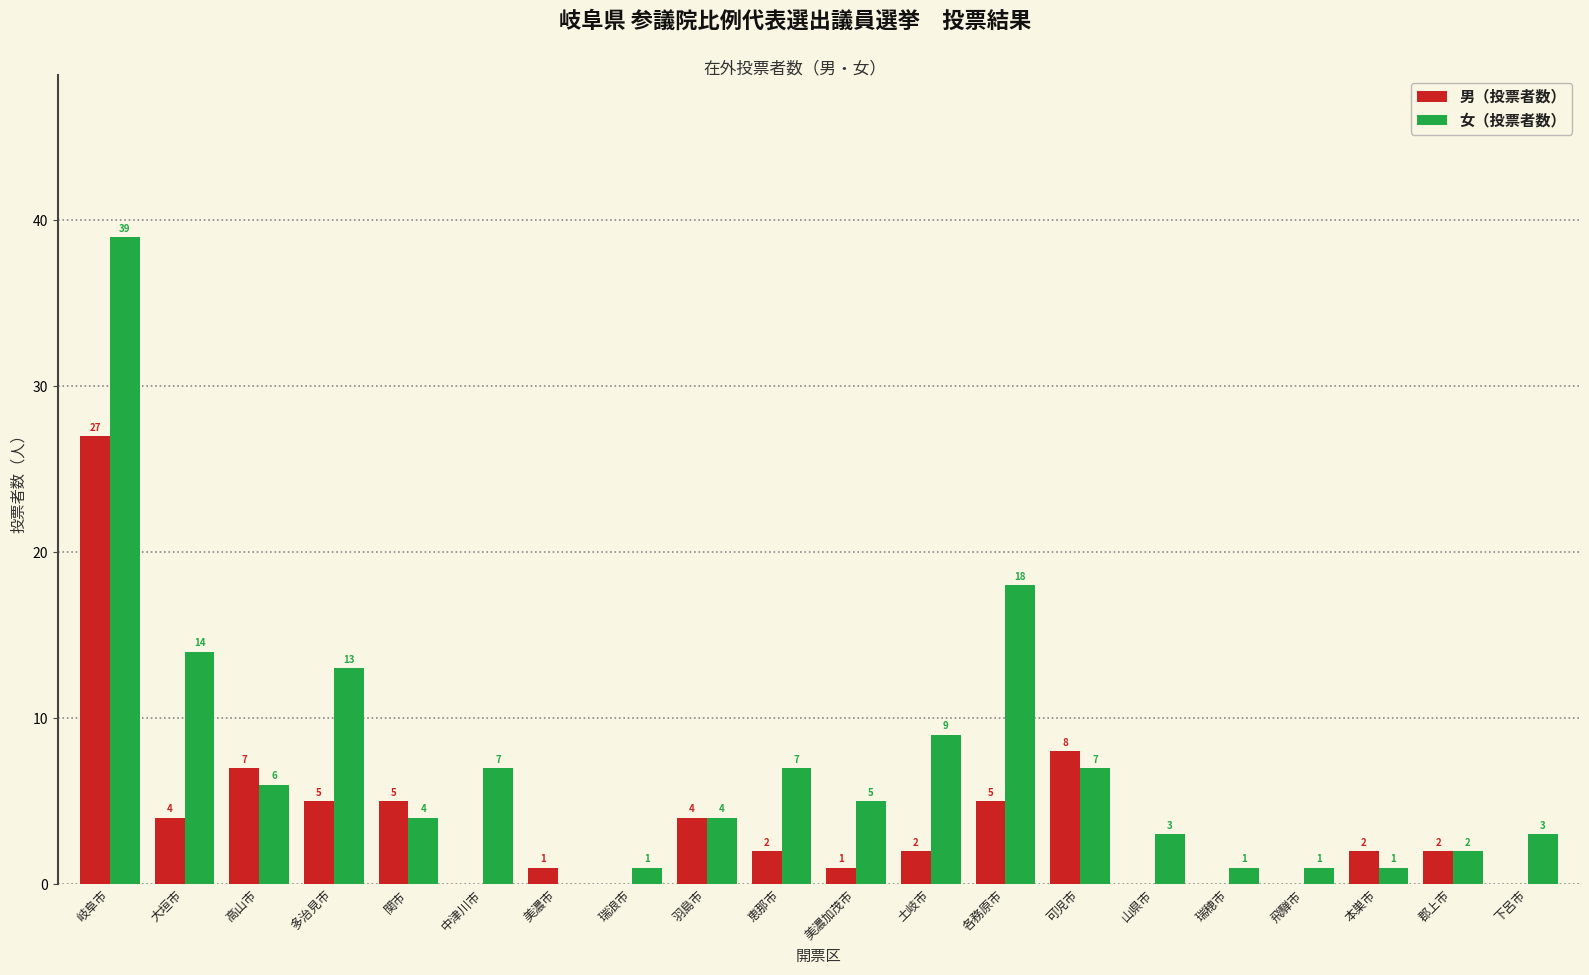

What is the sum of all 男（投票者数） values?

75